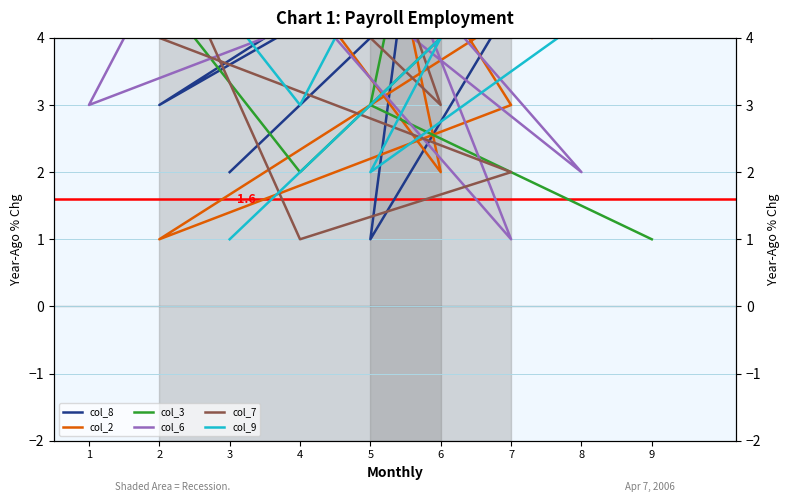

Count the number of categories in the chart.

9